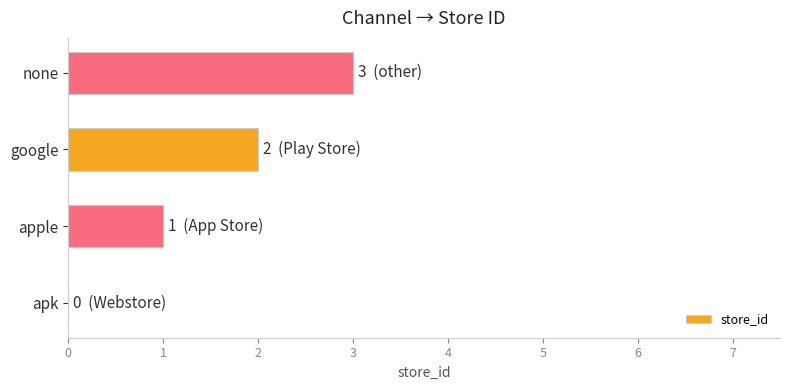

The chart shows a value of 3 at none. True or false?

True